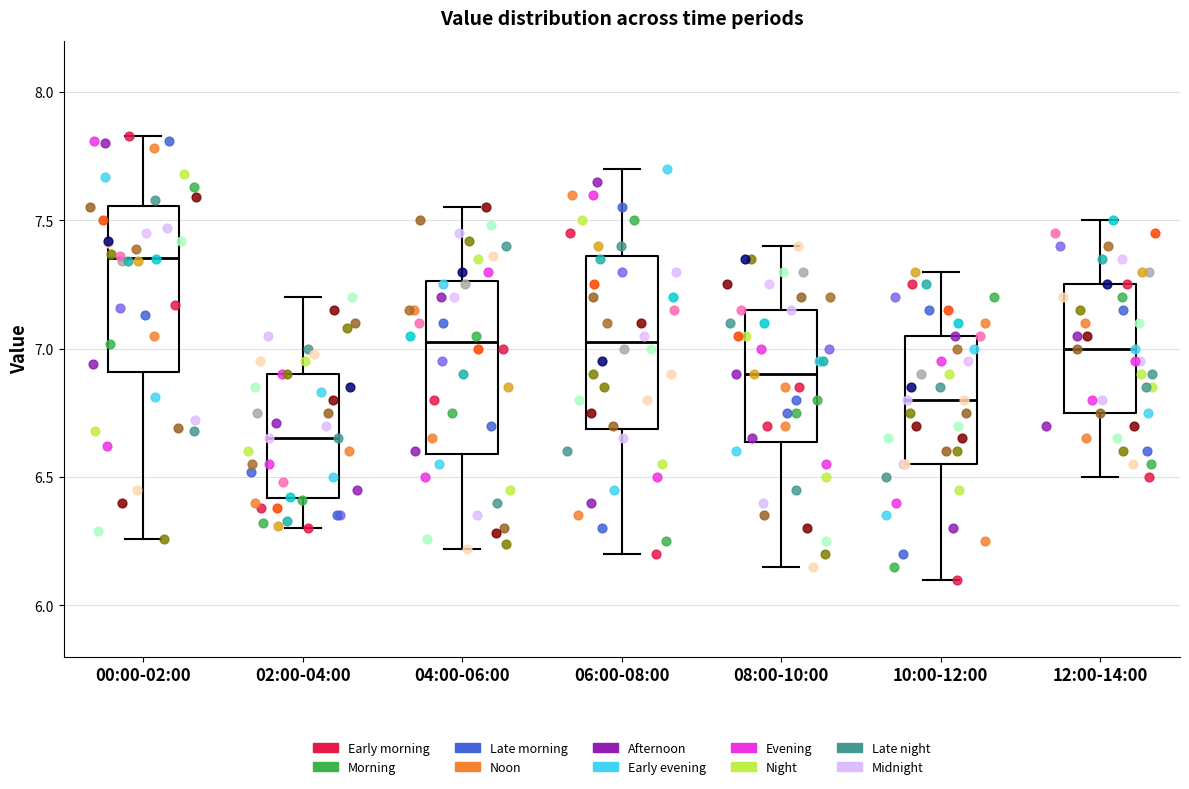

Reading left to right, read every box against the y-axis: the position of its median line, the range the box covers, and the ends of its whiskers. The values are not printed on the chart, so give them approximately, as read against the axis.

00:00-02:00: median 7.35, box 6.90 to 7.55, whiskers 6.25 to 7.85
02:00-04:00: median 6.65, box 6.40 to 6.90, whiskers 6.30 to 7.20
04:00-06:00: median 7.05, box 6.60 to 7.25, whiskers 6.20 to 7.55
06:00-08:00: median 7.05, box 6.70 to 7.35, whiskers 6.20 to 7.70
08:00-10:00: median 6.90, box 6.65 to 7.15, whiskers 6.15 to 7.40
10:00-12:00: median 6.80, box 6.55 to 7.05, whiskers 6.10 to 7.30
12:00-14:00: median 7.00, box 6.75 to 7.25, whiskers 6.50 to 7.50